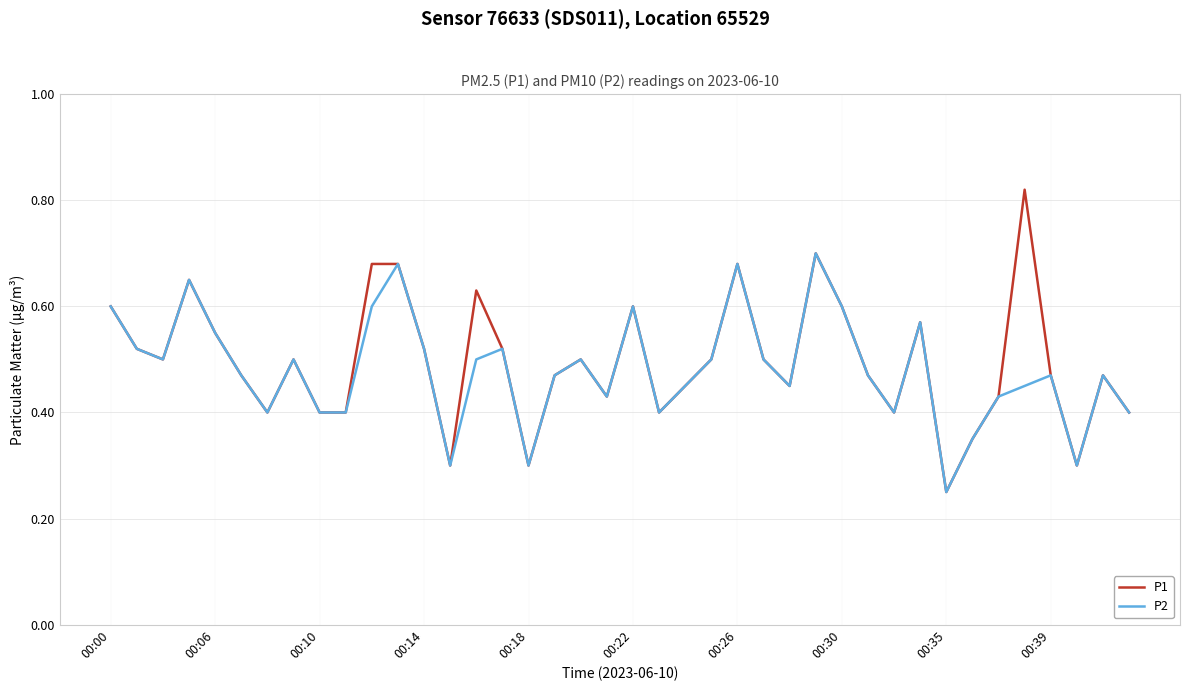

How many lines are shown in the chart?

2